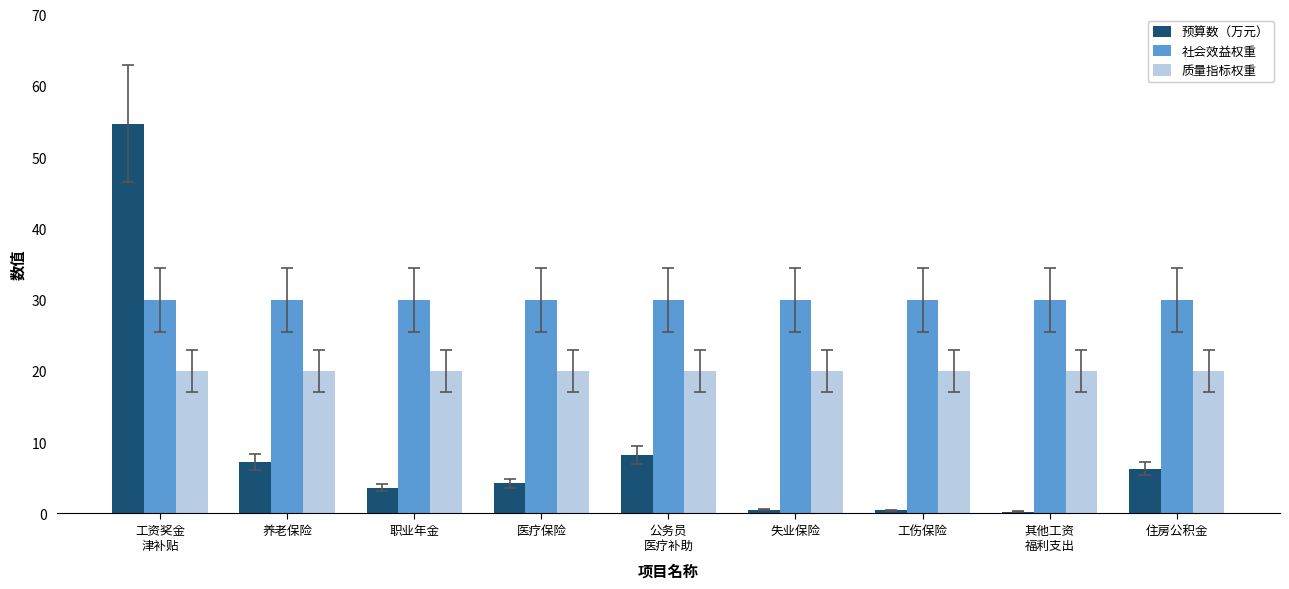

Which series has the largest range (max minus min)?

预算数（万元）